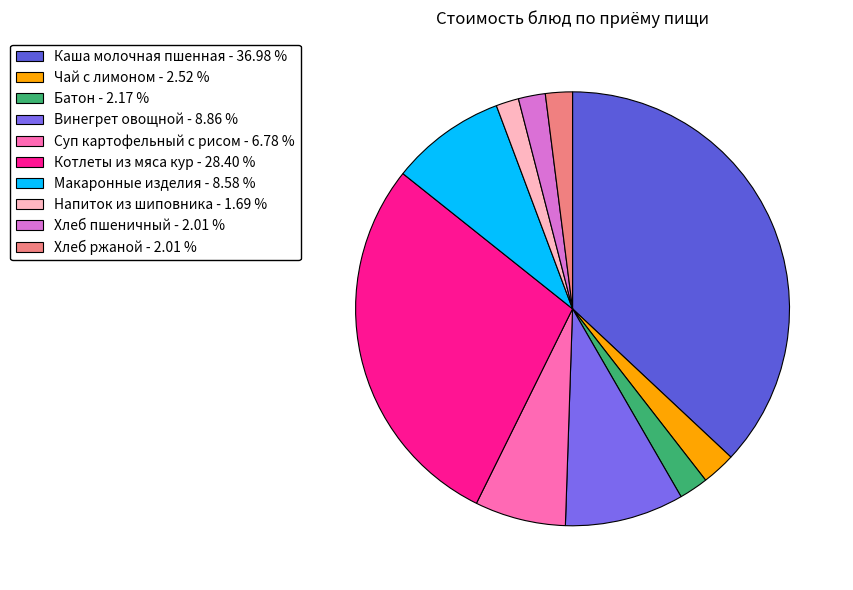

Is the sum of Котлеты из мяса кур and Батон greater than half?

No